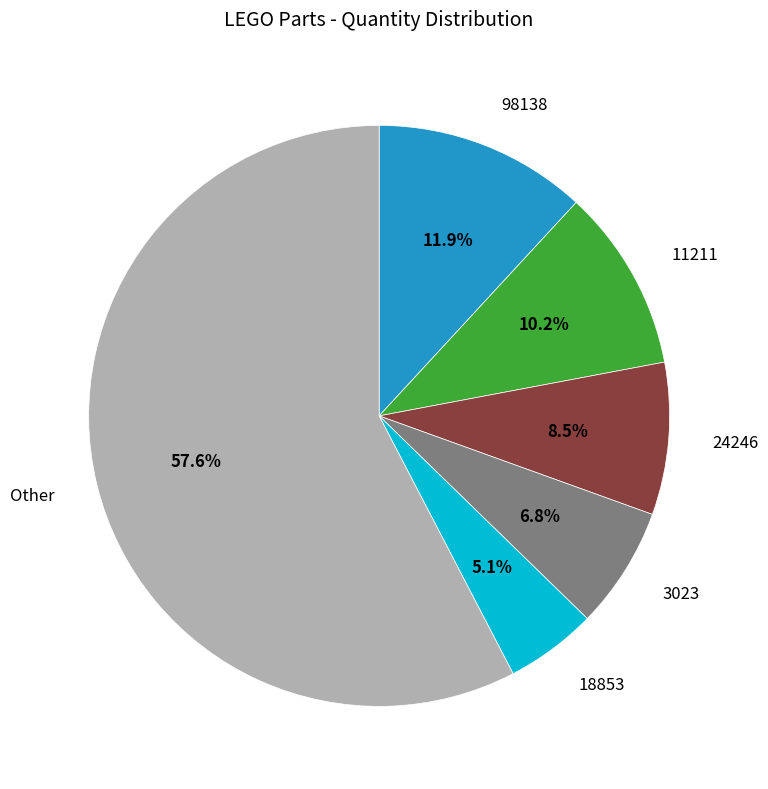

Is there any slice that represents more than half of the pie?

Yes